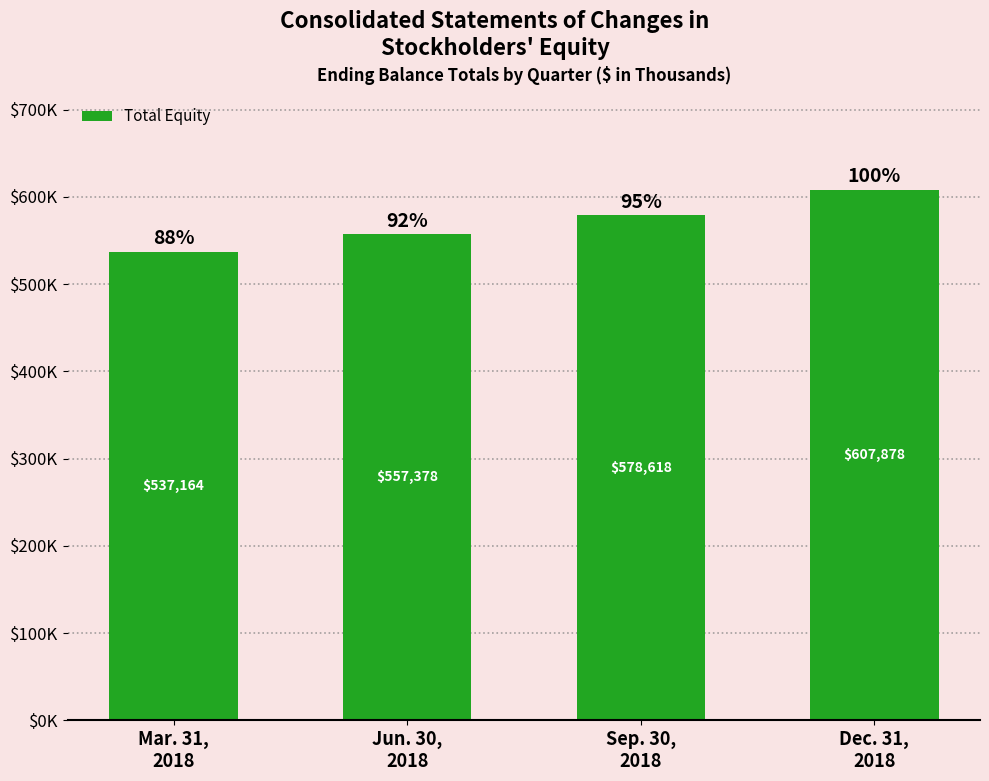

Rank the categories by value from lowest to highest.

Mar. 31,
2018, Jun. 30,
2018, Sep. 30,
2018, Dec. 31,
2018